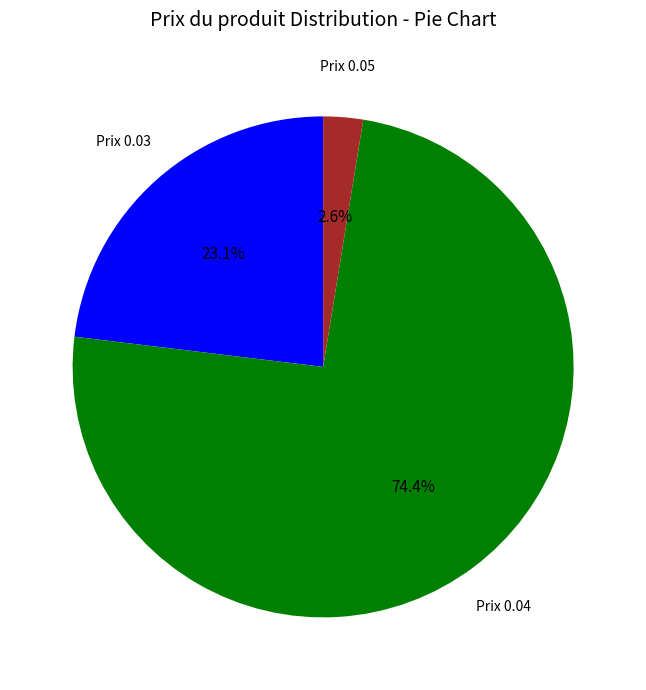

Does any single category account for the majority?

Yes